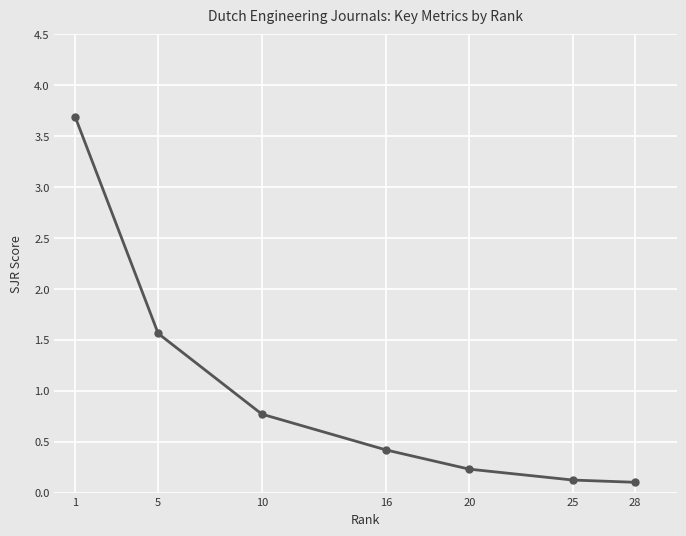

What is the maximum value shown in the chart?

3.7